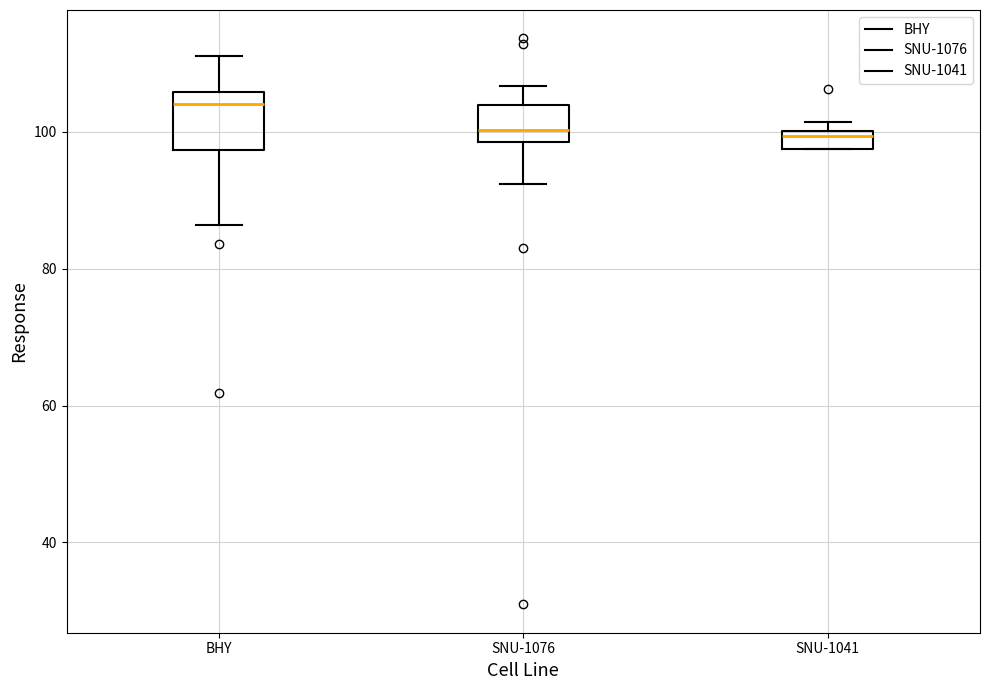

Which box is the tallest, from its lower edge to its upper edge?

BHY